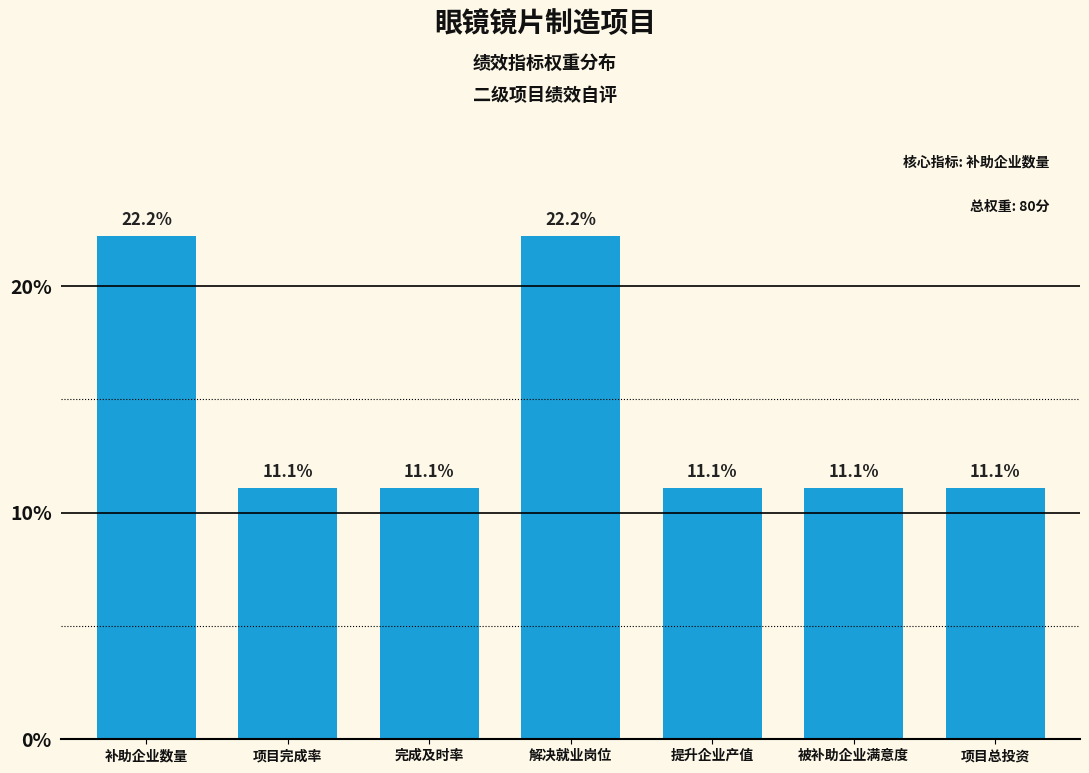

Reading right to left, extract all data points from this chart.

项目总投资=11.1	被补助企业满意度=11.1	提升企业产值=11.1	解决就业岗位=22.2	完成及时率=11.1	项目完成率=11.1	补助企业数量=22.2